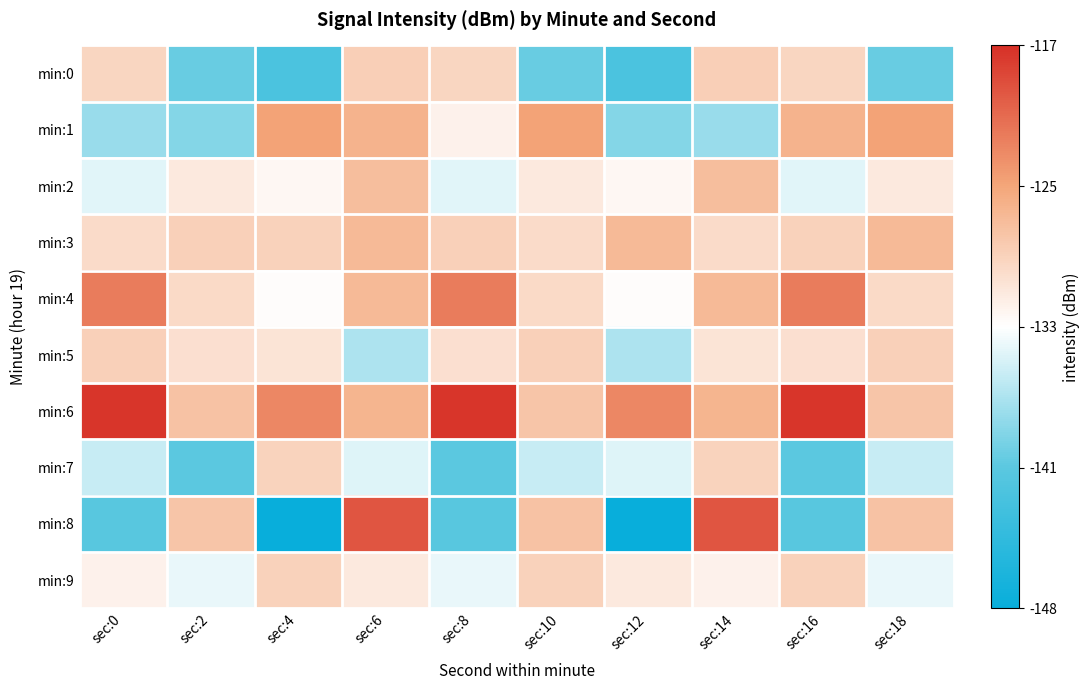

Between sec:14 and sec:4, which is larger?

sec:14